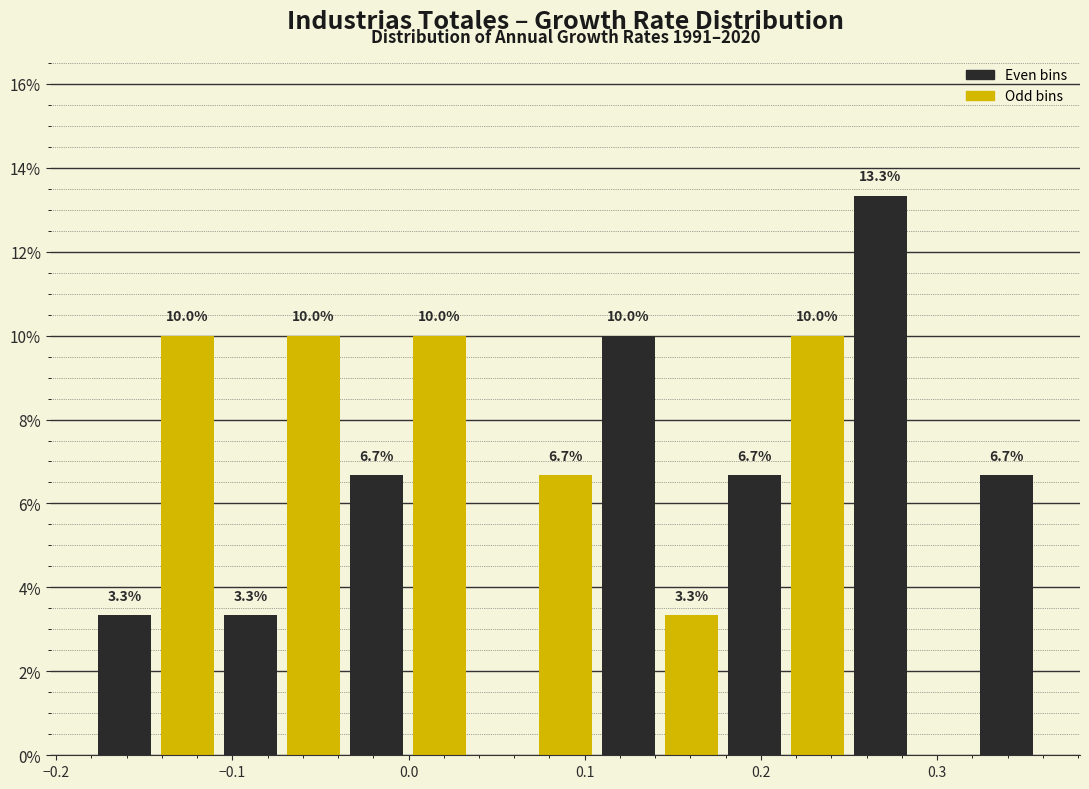

Around what value on the x-axis is the tallest bar? Give the approximate position of its centre, as read against the axis.

0.27